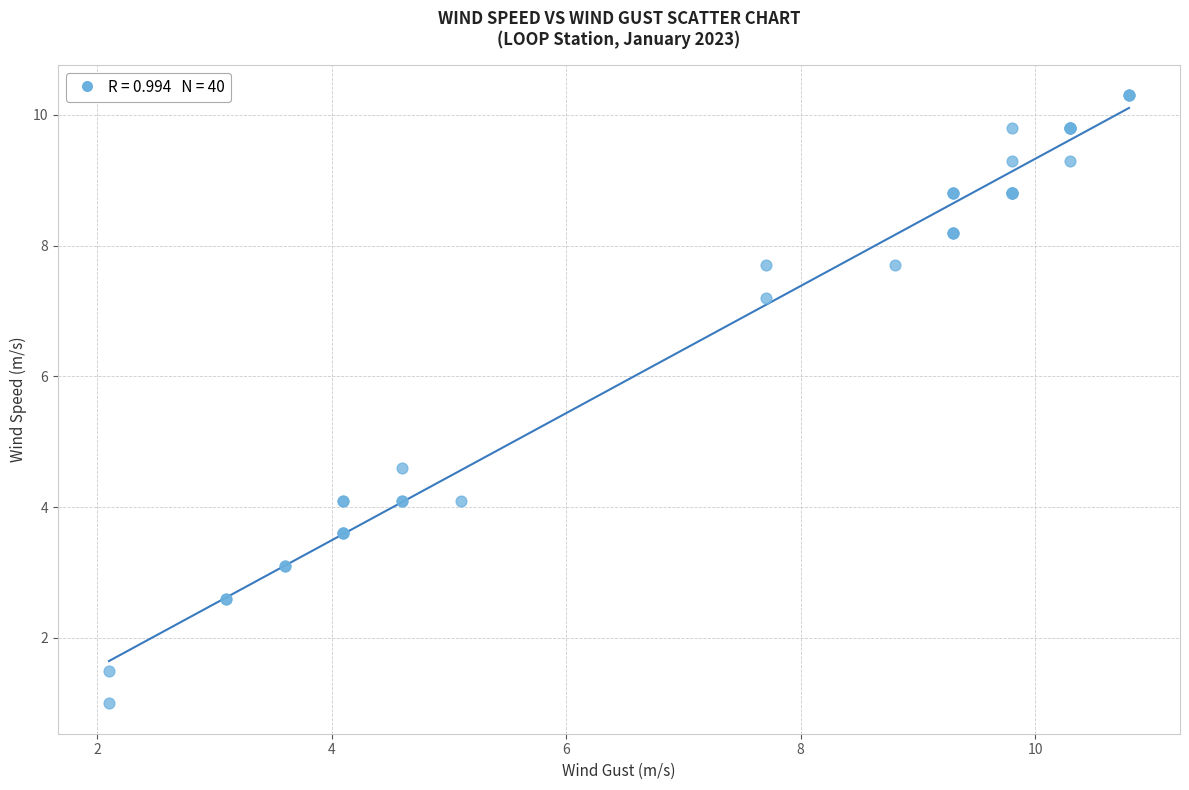

What Y value in the scatter plot is closest to 5?

4.6